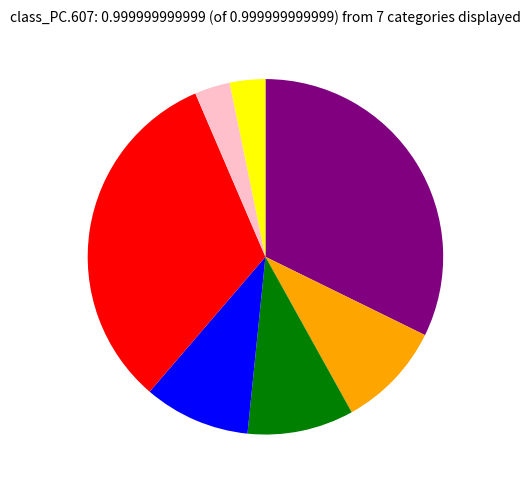

Does any single category account for the majority?

No